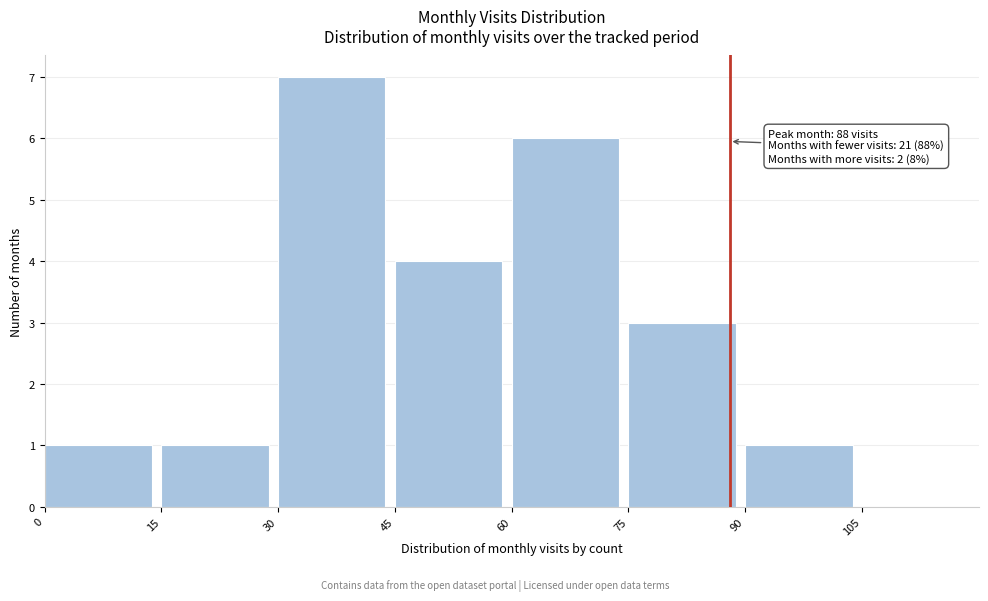

Over which range of the x-axis is the bar tallest?

30 to 45